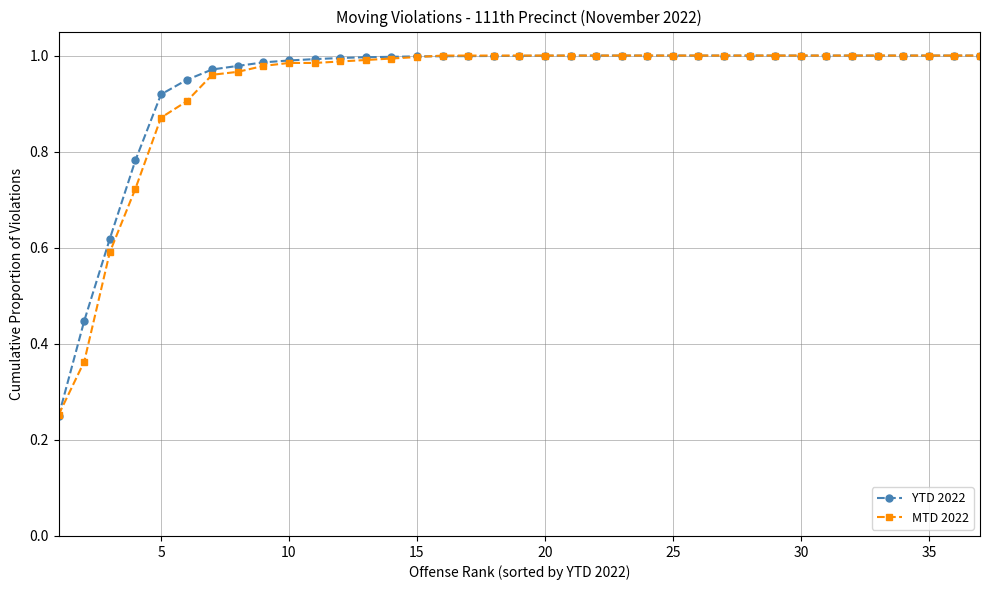

Is this an area chart (filled region under the line)?

No